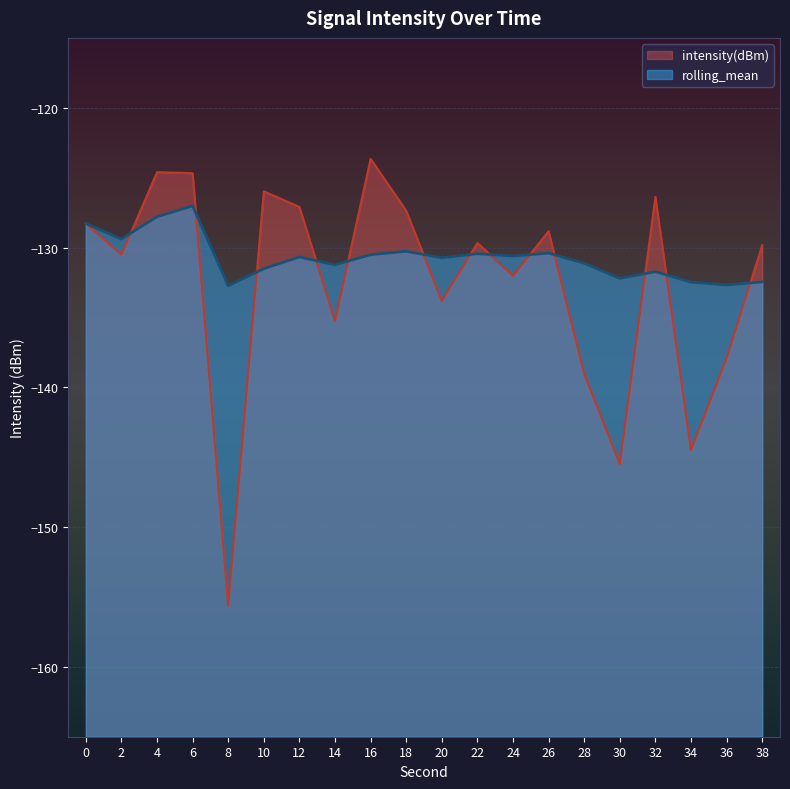

How many series are shown in this chart?

2